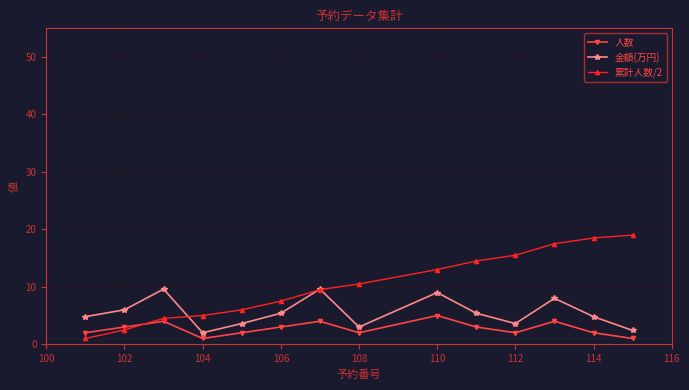

Count the number of data series in this chart.

3